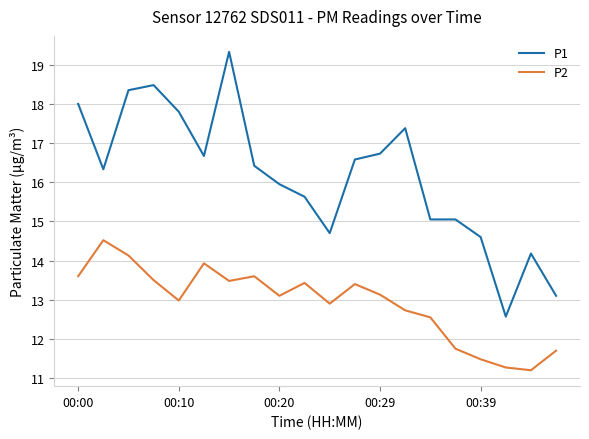

Which series has the largest total across all categories?

P1